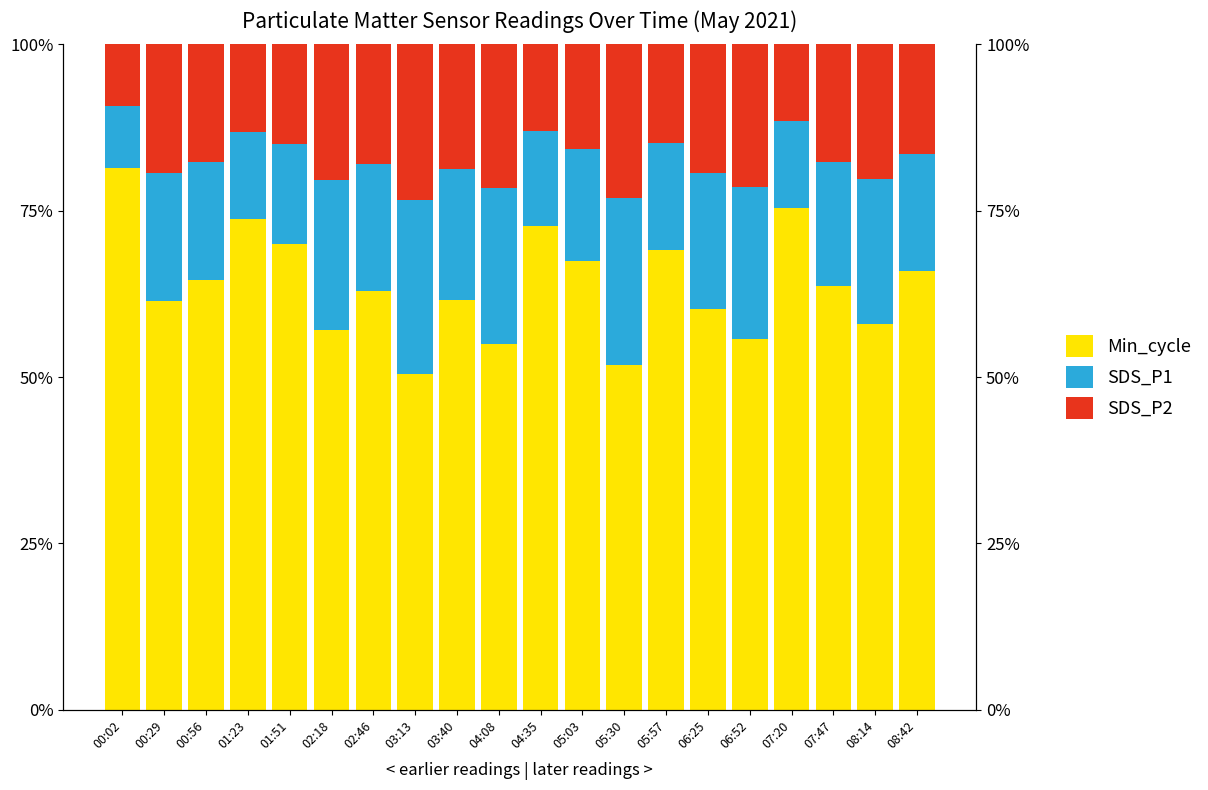

How many bars are there in total?

60